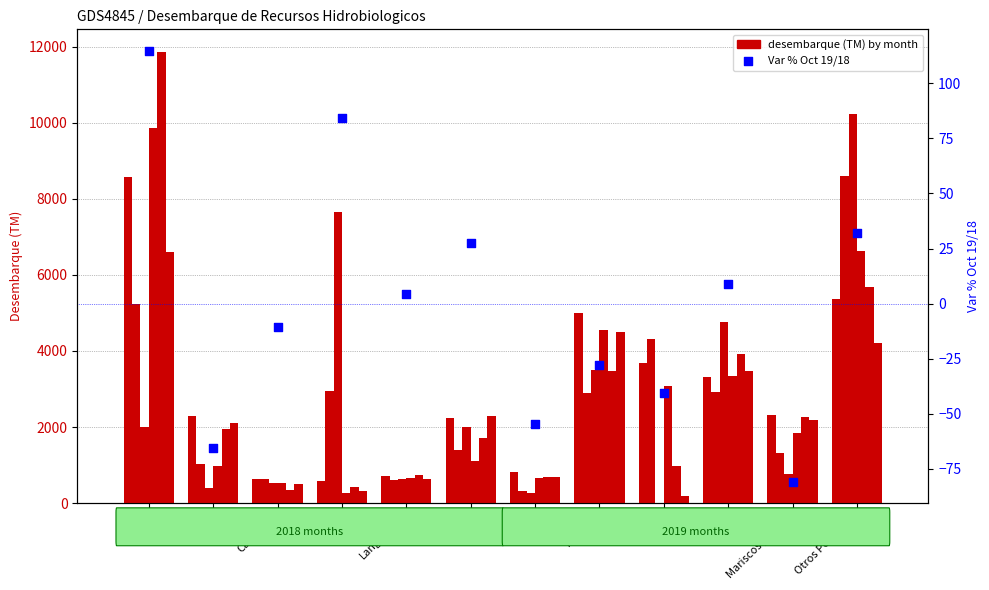

At how many categories does at least one series exceed 3507?

6